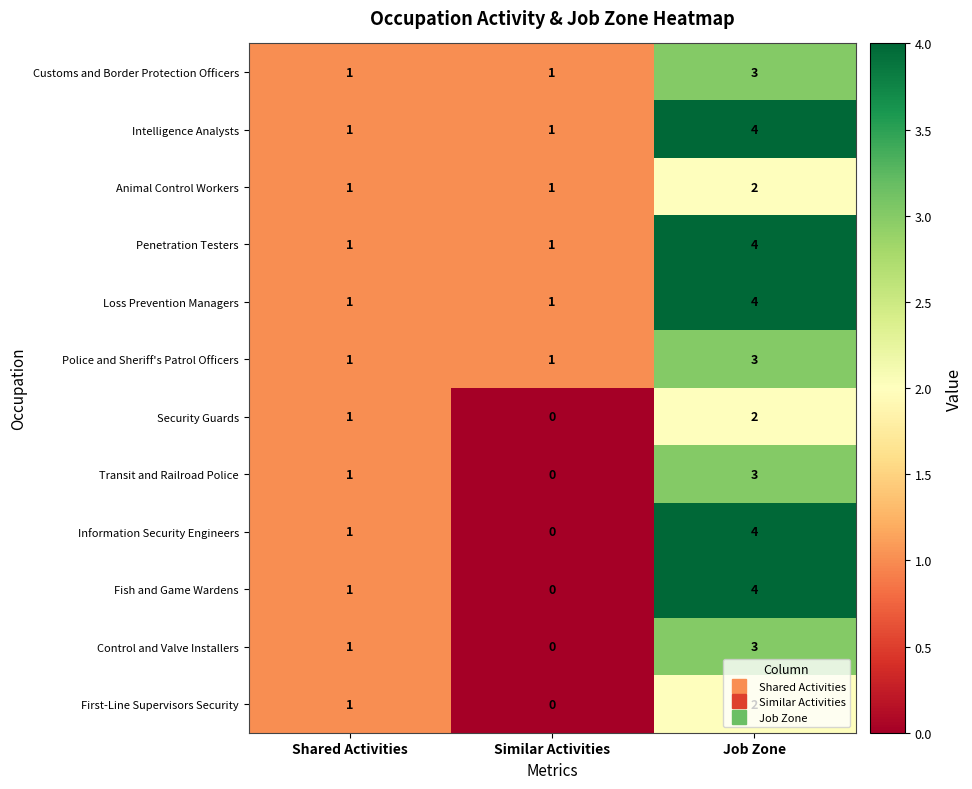

How many values in the First-Line Supervisors Security series are below 1?

1